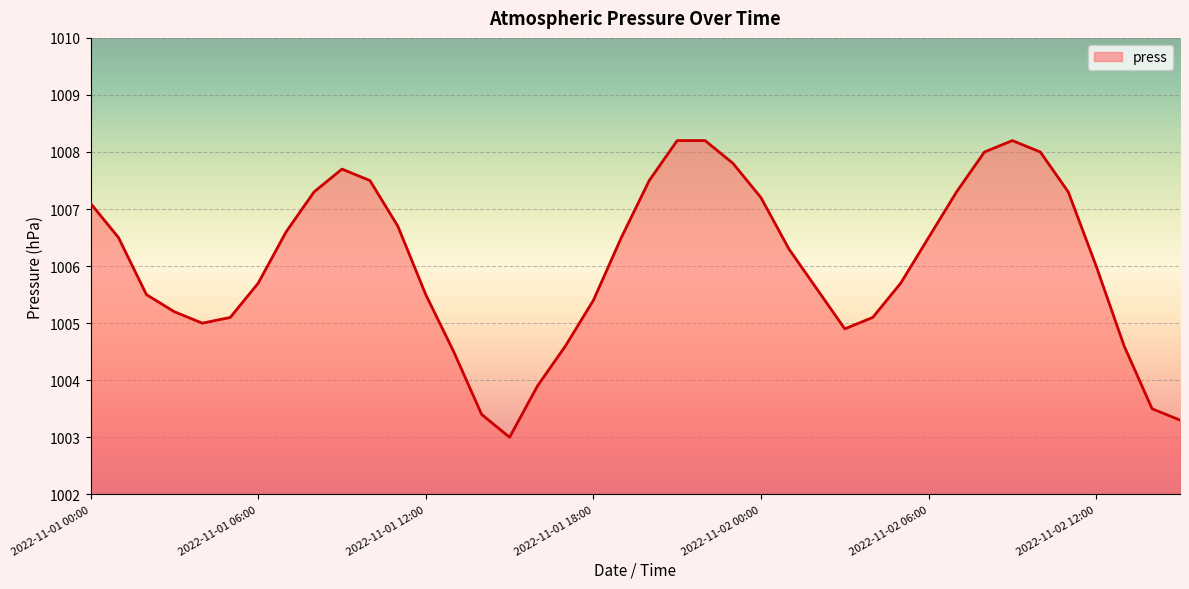

What is the smallest value displayed?

1003.0